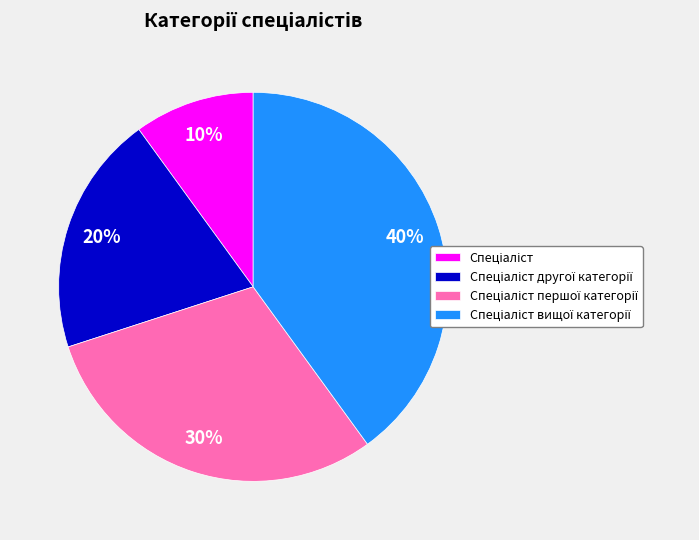

Is there any slice that represents more than half of the pie?

No